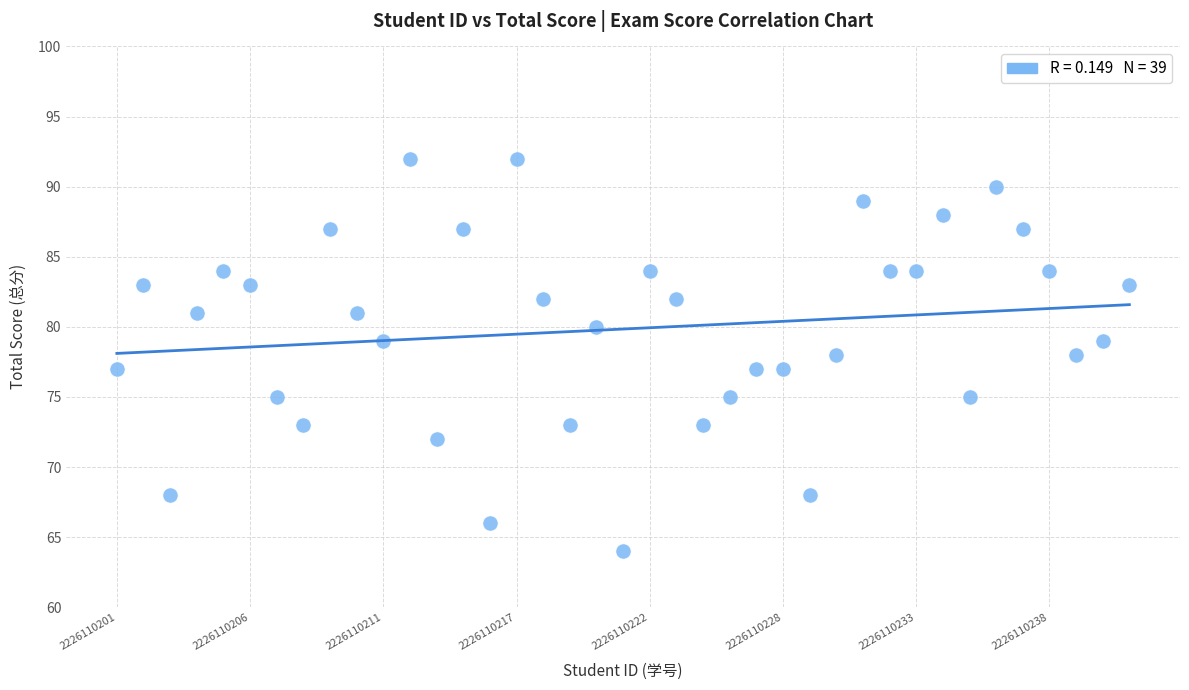

What is the range of Y values (max minus min)?

28